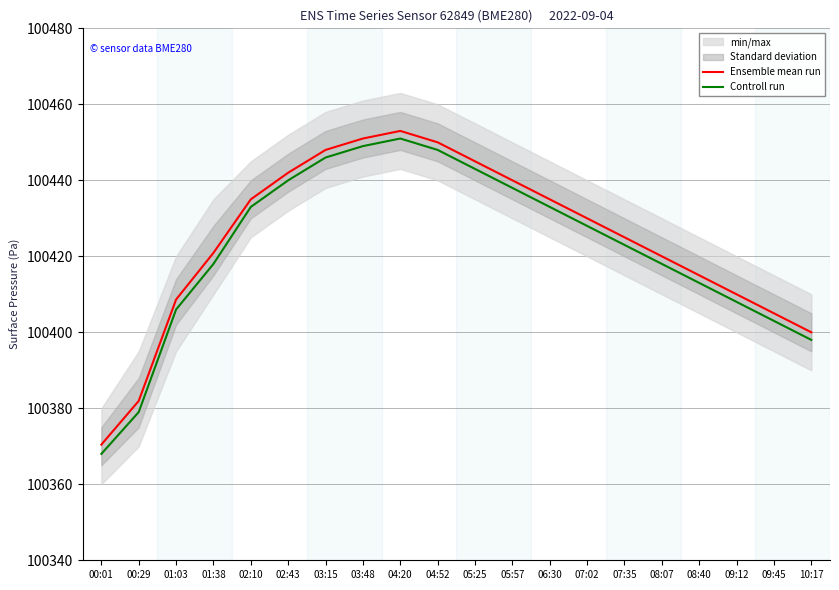

What is the difference between the maximum and minimum values in the Controll run series?

83.0